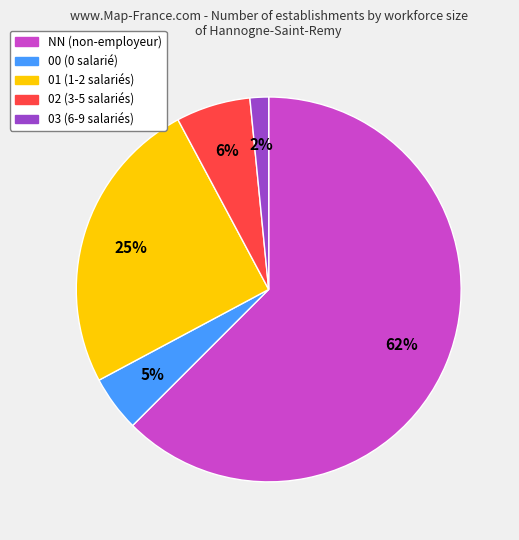

Rank the categories by value from lowest to highest.

03, 00, 02, 01, NN